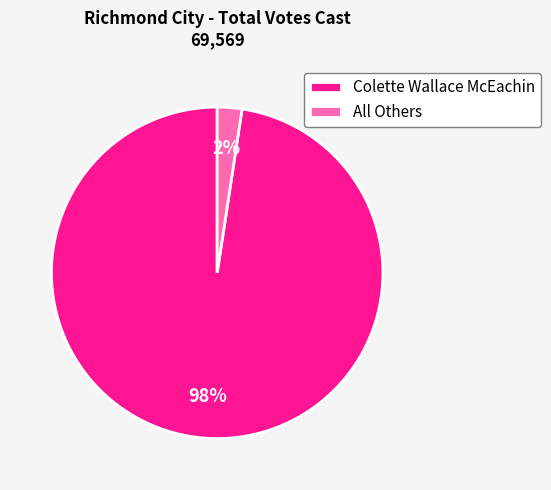

Is the sum of All Others and Colette Wallace McEachin greater than half?

Yes